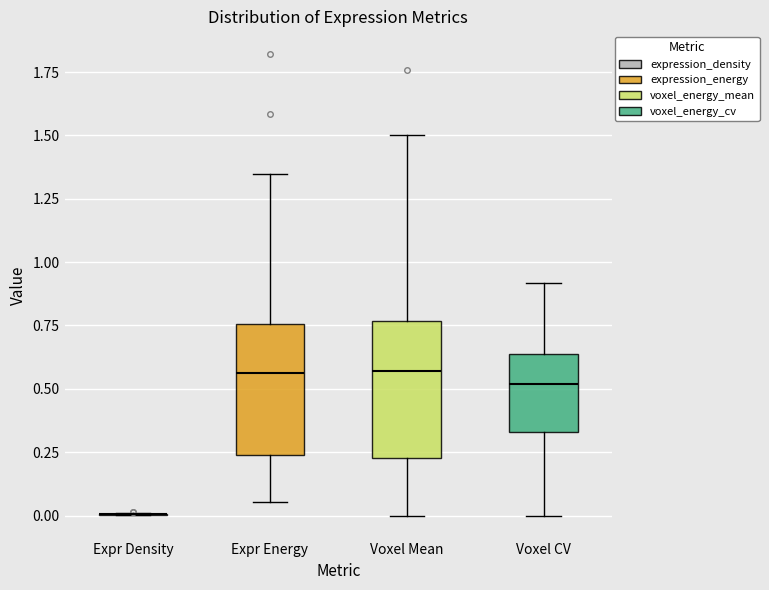

Where does the median line of the box for Voxel Mean sit on the y-axis? The values are not printed on the chart, so give them approximately, as read against the axis.

0.55